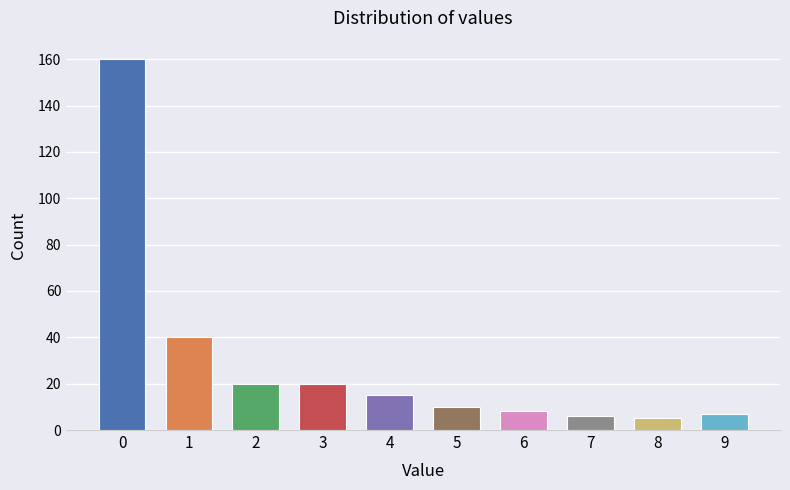

Reading left to right, list all the values displayed in this chart.

160	40	20	20	15	10	8	6	5	7